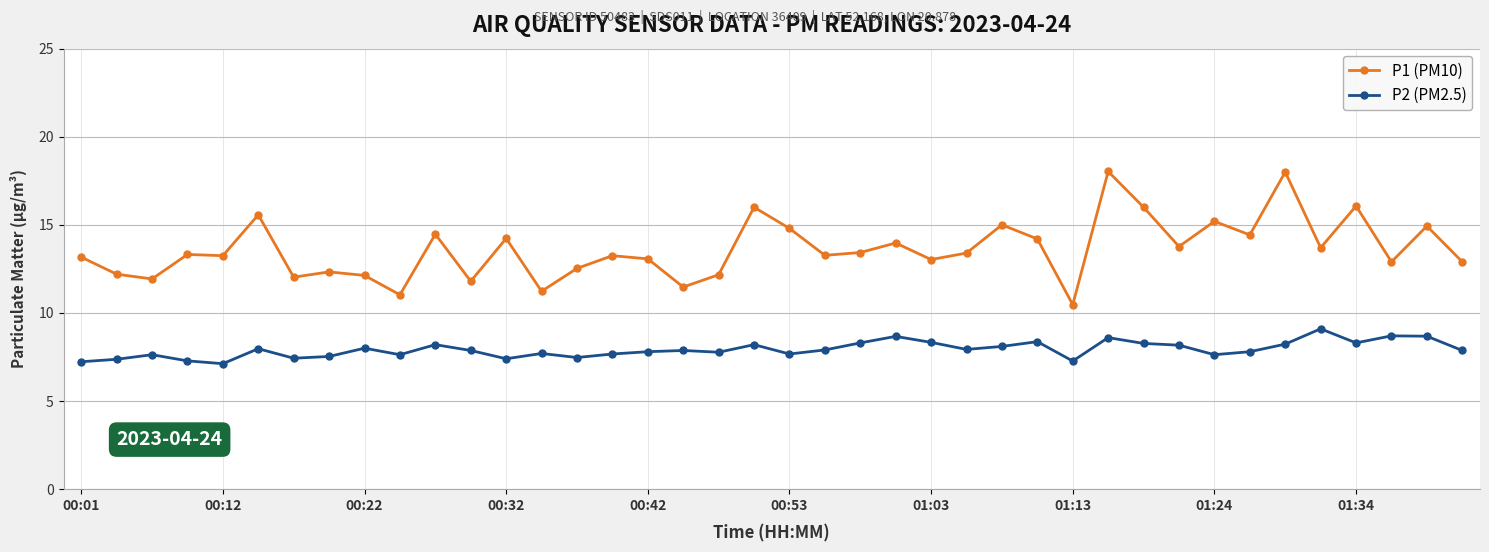

What is the greatest value displayed?

18.0